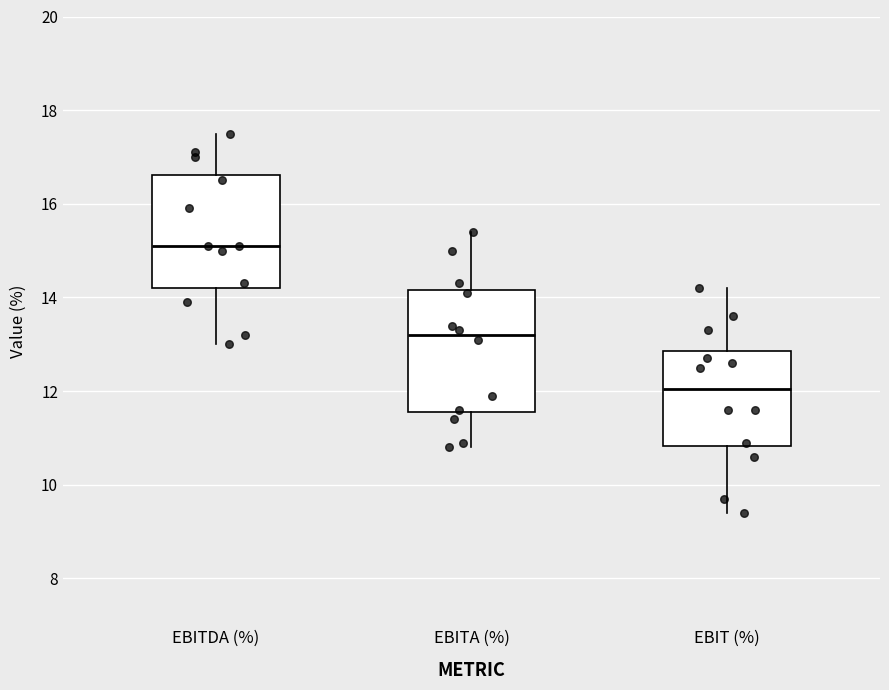

Where does the lower whisker of the box for EBITA (%) end on the y-axis? The values are not printed on the chart, so give them approximately, as read against the axis.

10.8